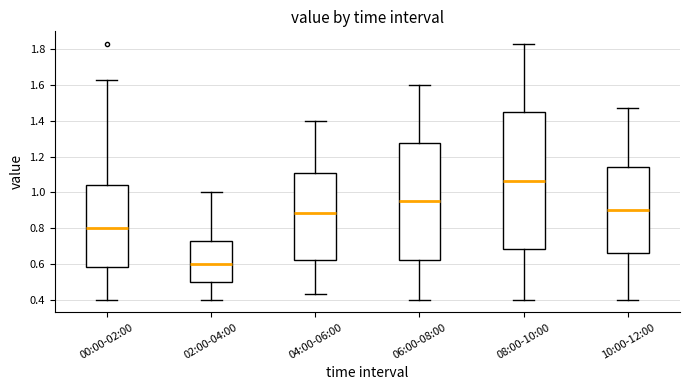

Which box's median line is the lowest?

02:00-04:00